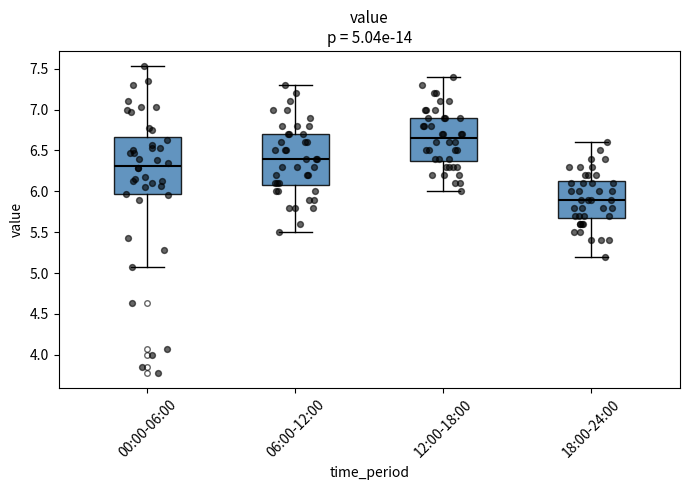

Comparing the boxes themselves (not the whiskers), which one is the tallest?

00:00-06:00